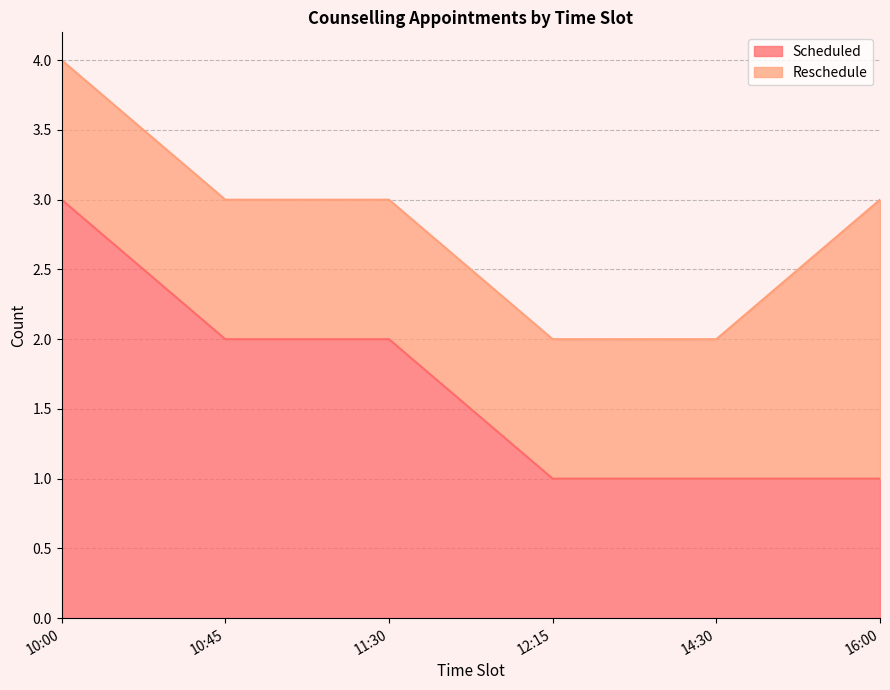

Rank the categories by value from lowest to highest.

12:15, 14:30, 16:00, 10:45, 11:30, 10:00